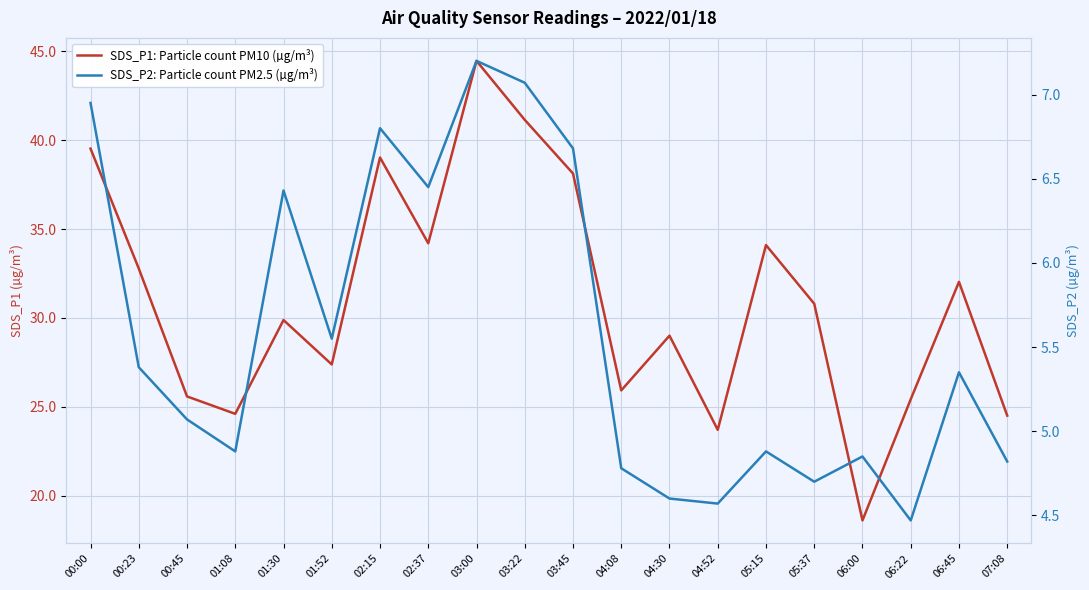

Between 02:37 and 07:08, which series saw the biggest shift?

SDS_P1: Particle count PM10 (µg/m³)